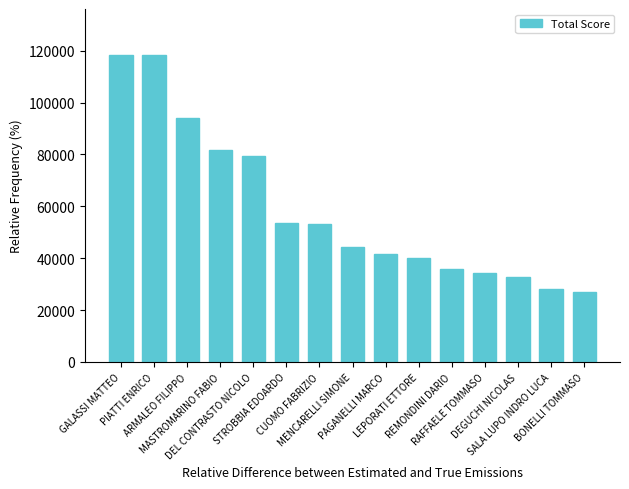

What is the change in value from DEGUCHI NICOLAS to SALA LUPO INDRO LUCA?

-4593.9